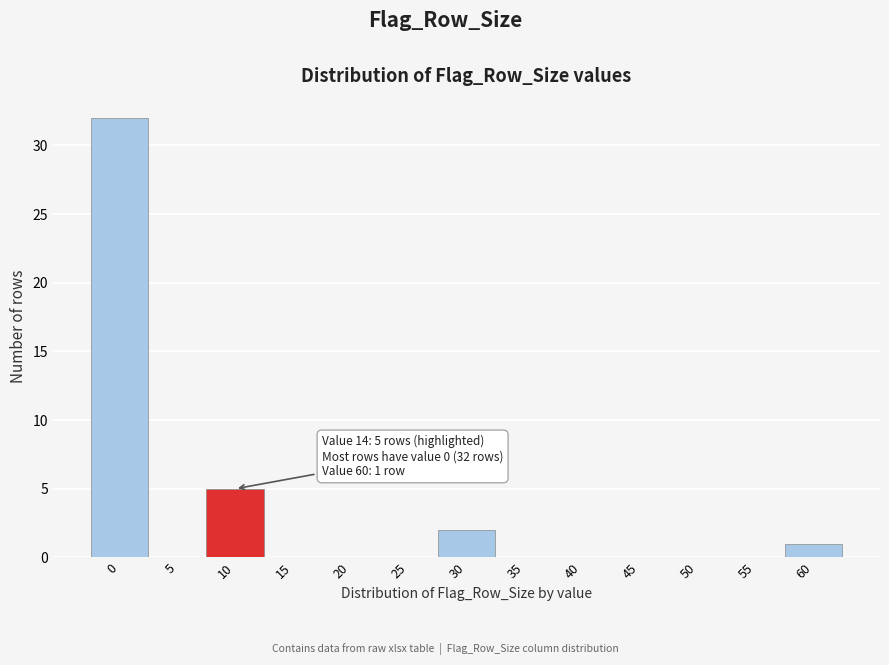

Reading left to right, list all the values displayed in this chart.

0=32	5=0	10=5	15=0	20=0	25=0	30=2	35=0	40=0	45=0	50=0	55=0	60=1